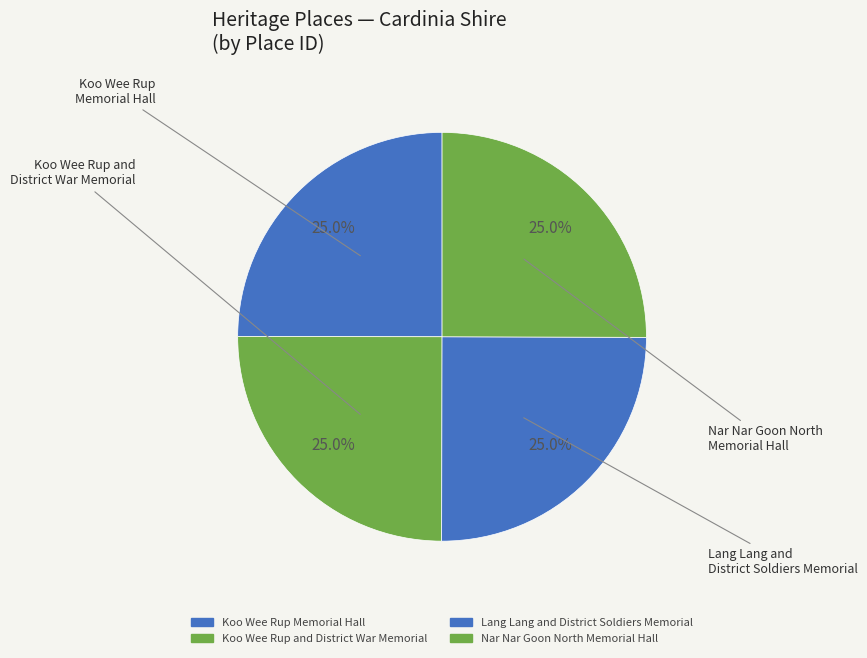

To the nearest percent, what percentage of the pie is Koo Wee Rup and District War Memorial?

25%